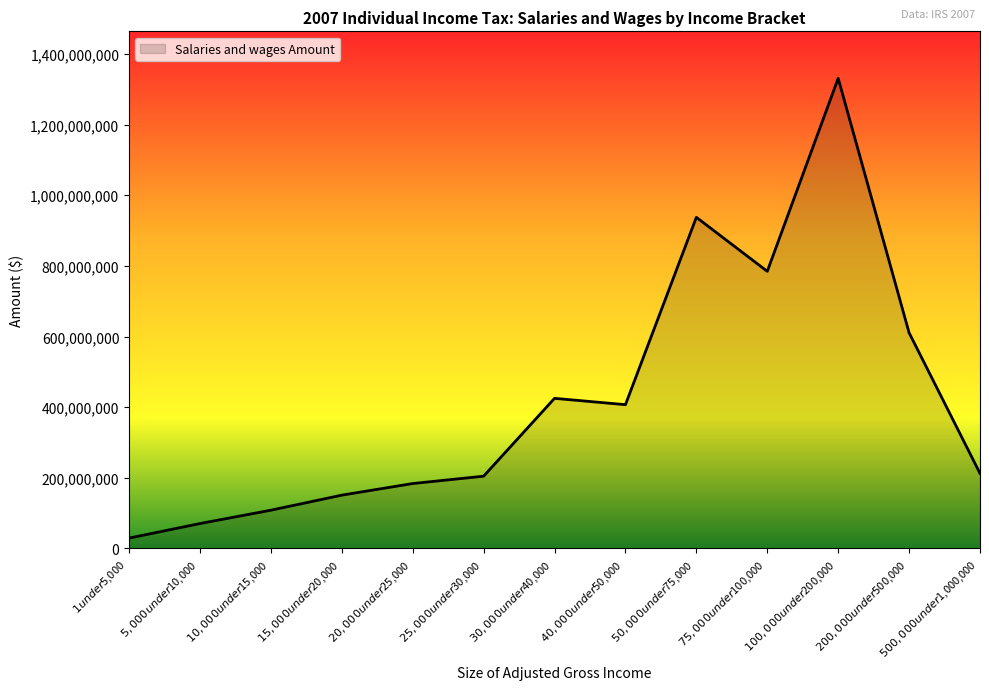

What is the difference between the maximum and minimum values?

1301797860